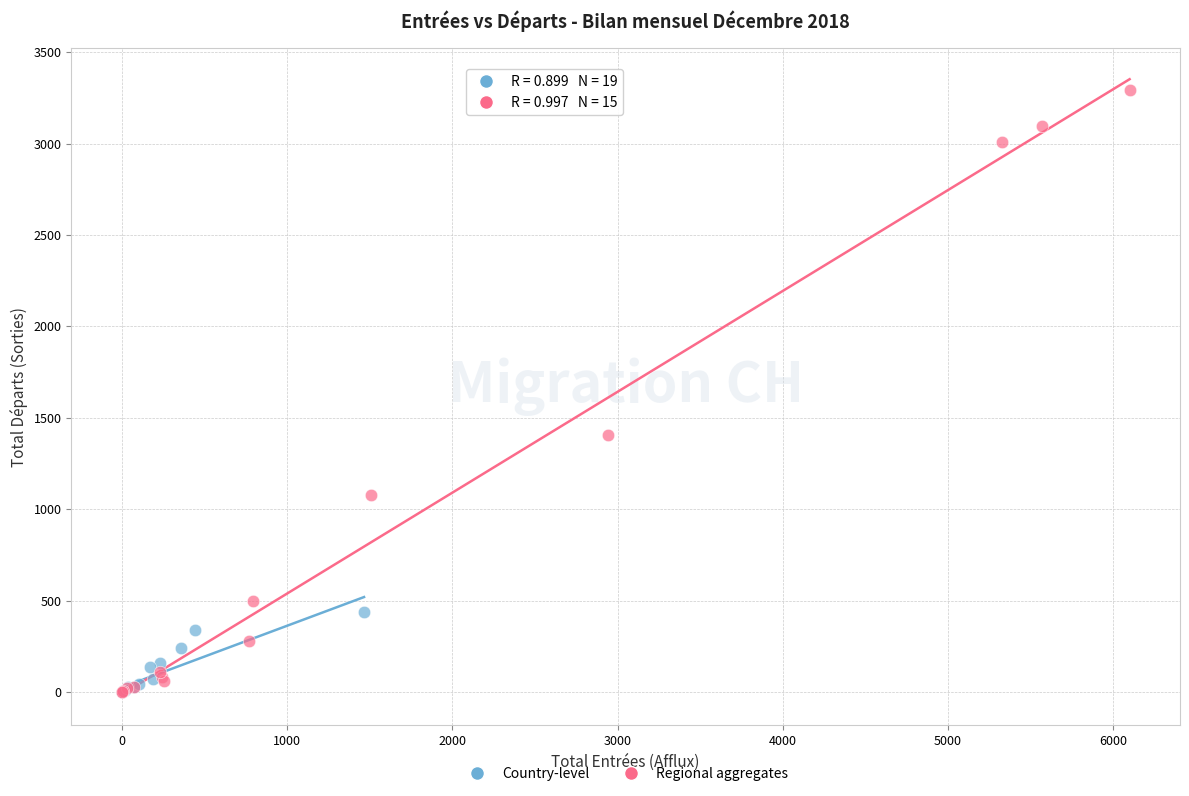

Which series contains the highest Y value?

Regional aggregates